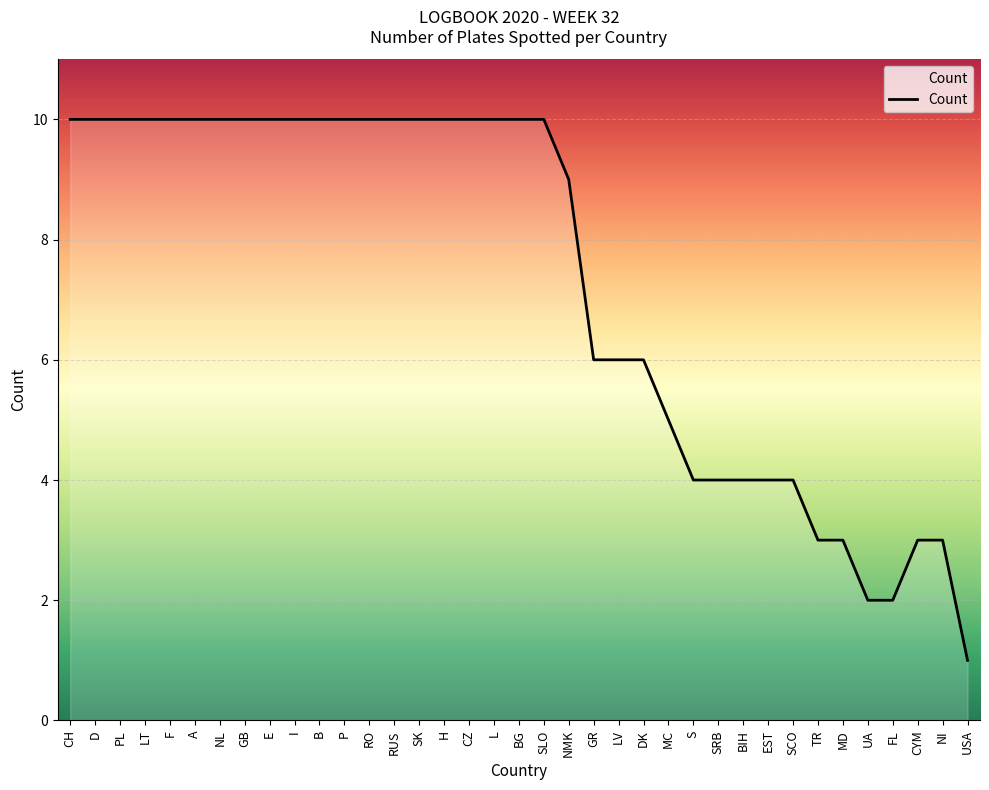

Reading left to right, list all the values displayed in this chart.

CH=10	D=10	PL=10	LT=10	F=10	A=10	NL=10	GB=10	E=10	I=10	B=10	P=10	RO=10	RUS=10	SK=10	H=10	CZ=10	L=10	BG=10	SLO=10	NMK=9	GR=6	LV=6	DK=6	MC=5	S=4	SRB=4	BIH=4	EST=4	SCO=4	TR=3	MD=3	UA=2	FL=2	CYM=3	NI=3	USA=1